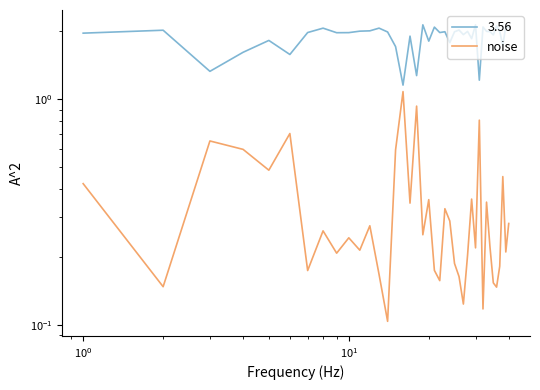

How many interior local peaks (higher than both neighbors) does the data have?

13